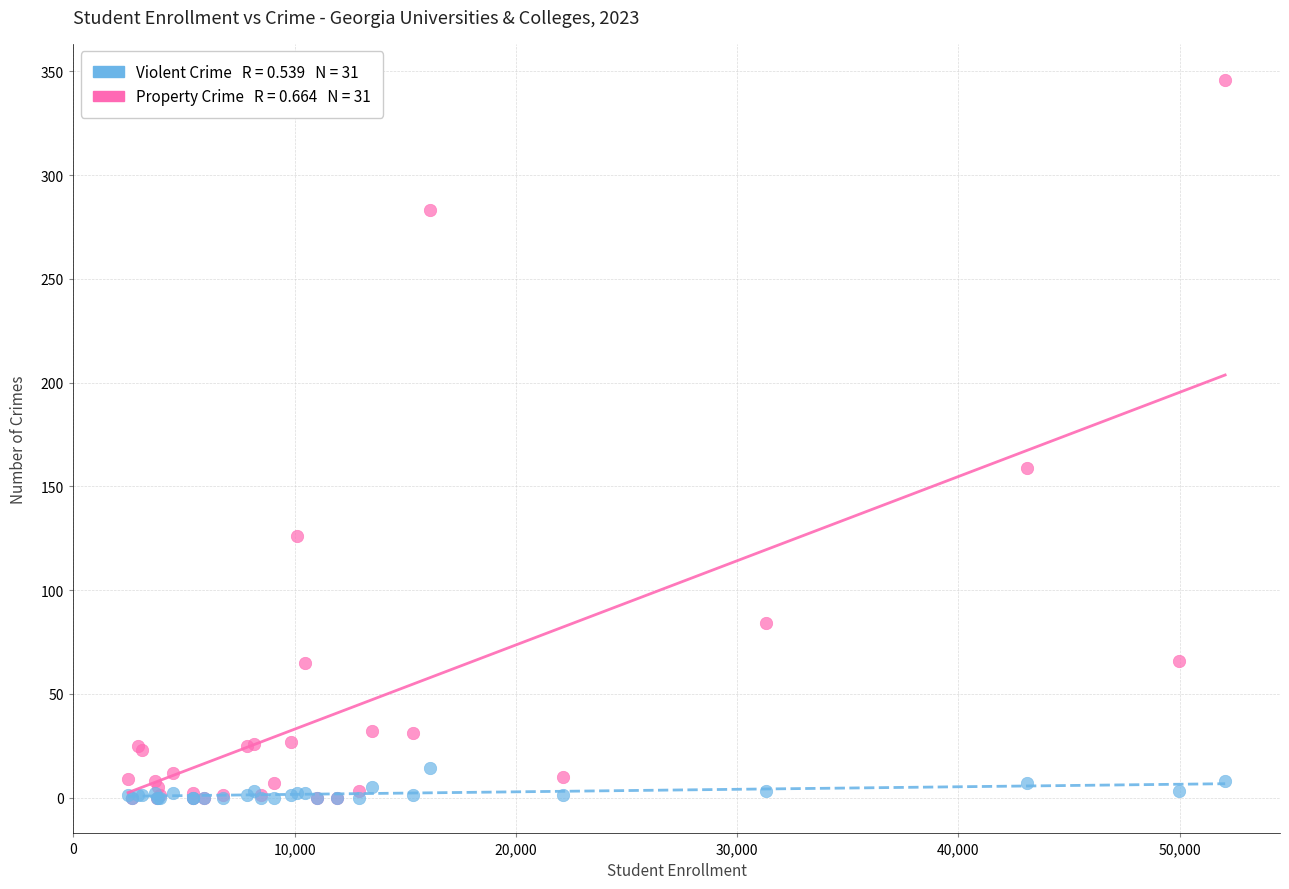

Across all series, what Y value is closest to 173?

159